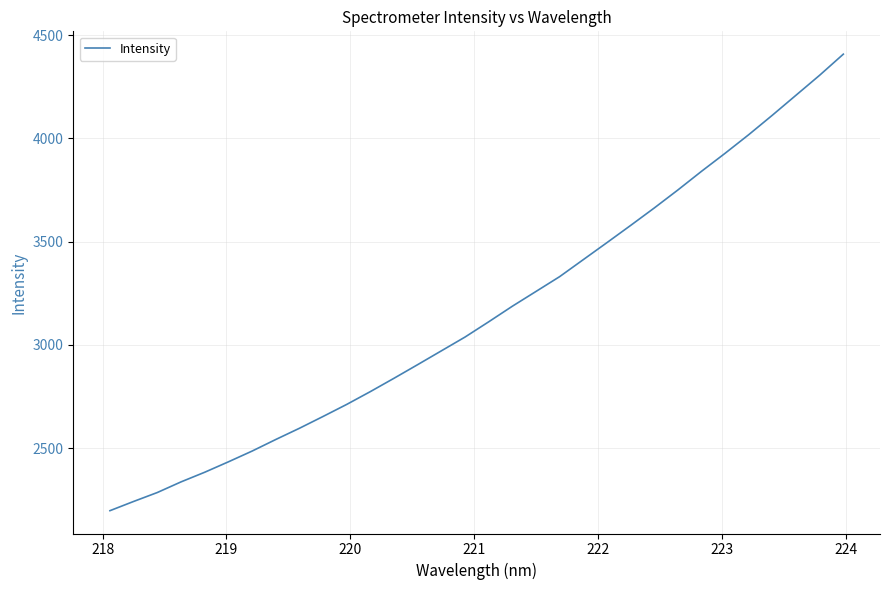

What is the difference between the maximum and minimum values?

2211.5